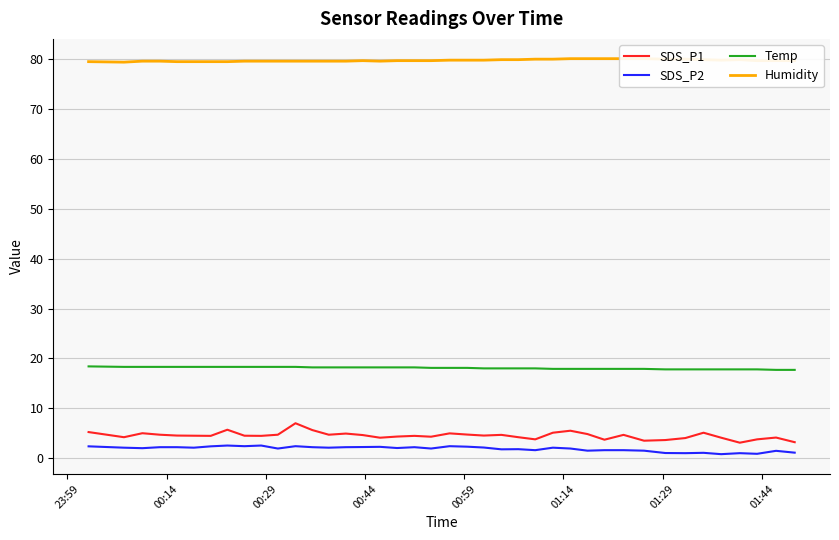

True or false: SDS_P2 and Temp intersect in this chart.

False